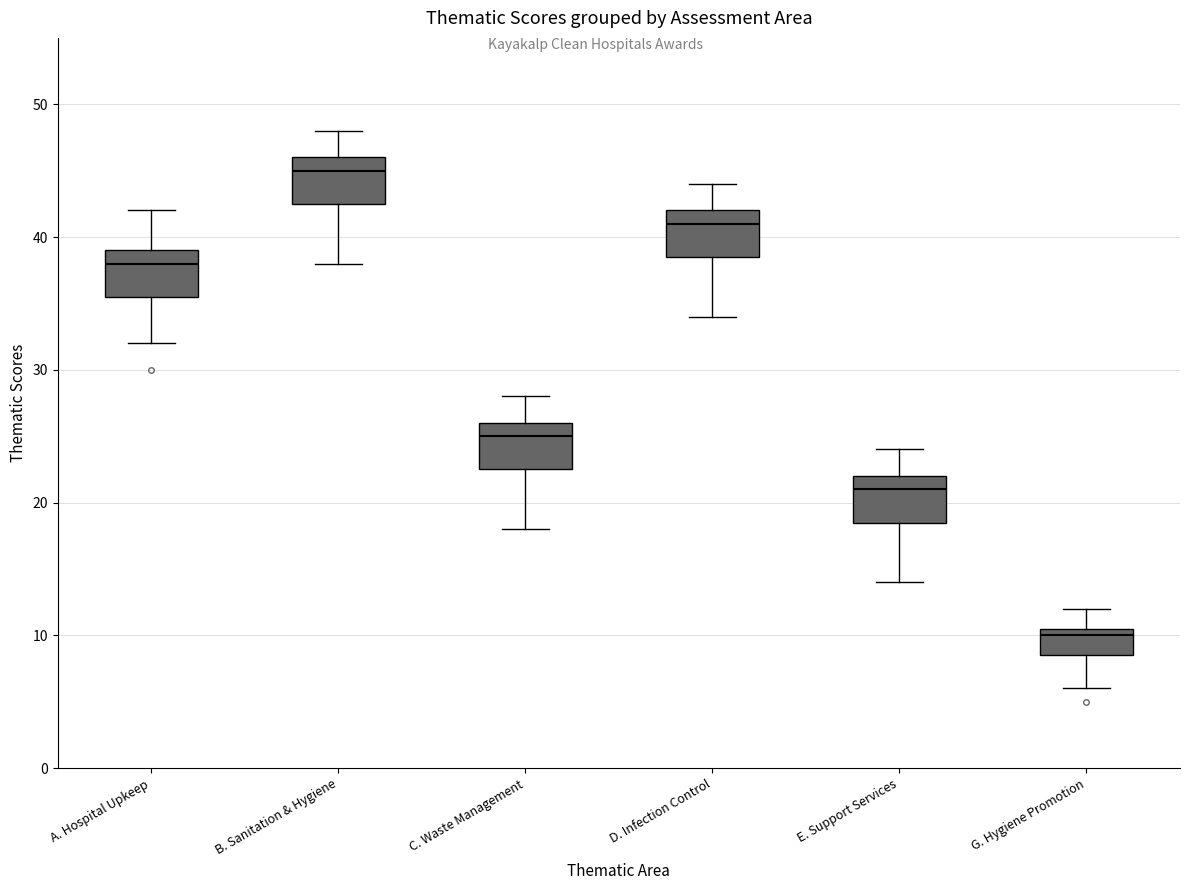

Which box has the lowest median line?

G. Hygiene Promotion